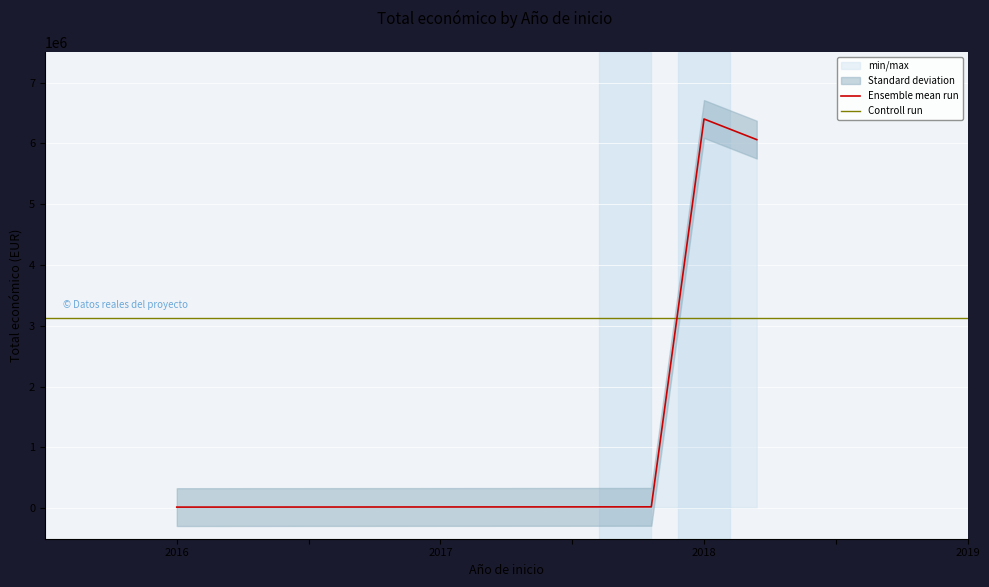

What is the minimum value shown in the chart?

19859